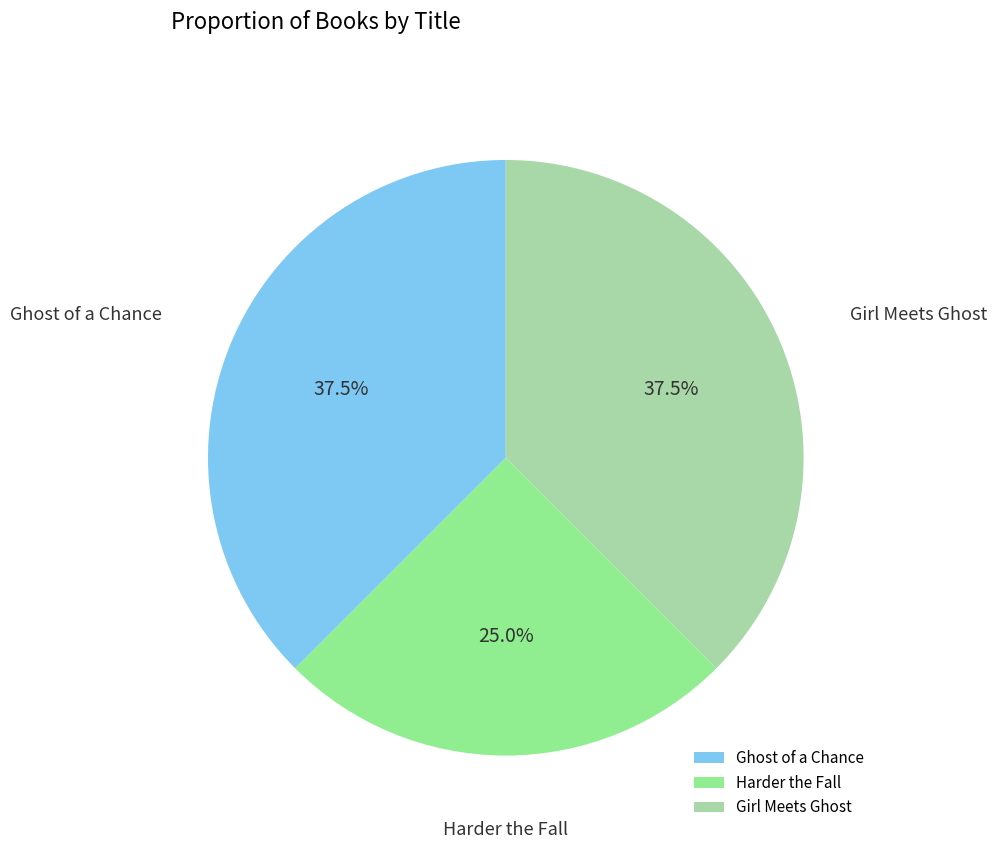

Does Ghost of a Chance represent more than half of the total?

No